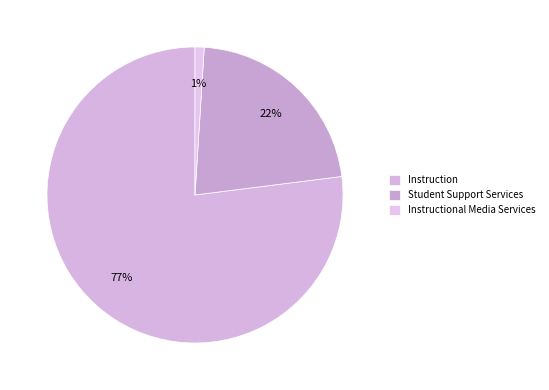

Which slice is the largest?

Instruction